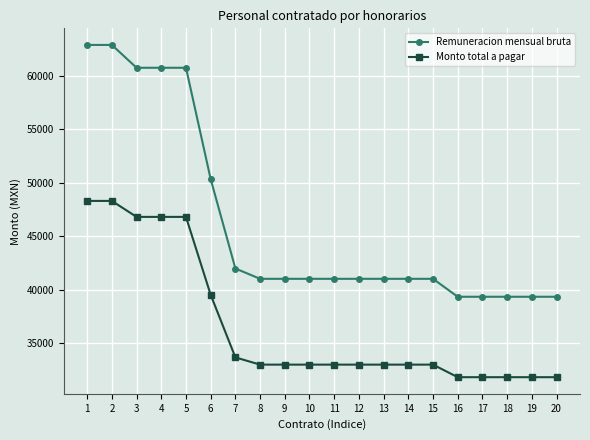

How many values in the Monto total a pagar series are below 33012?

5